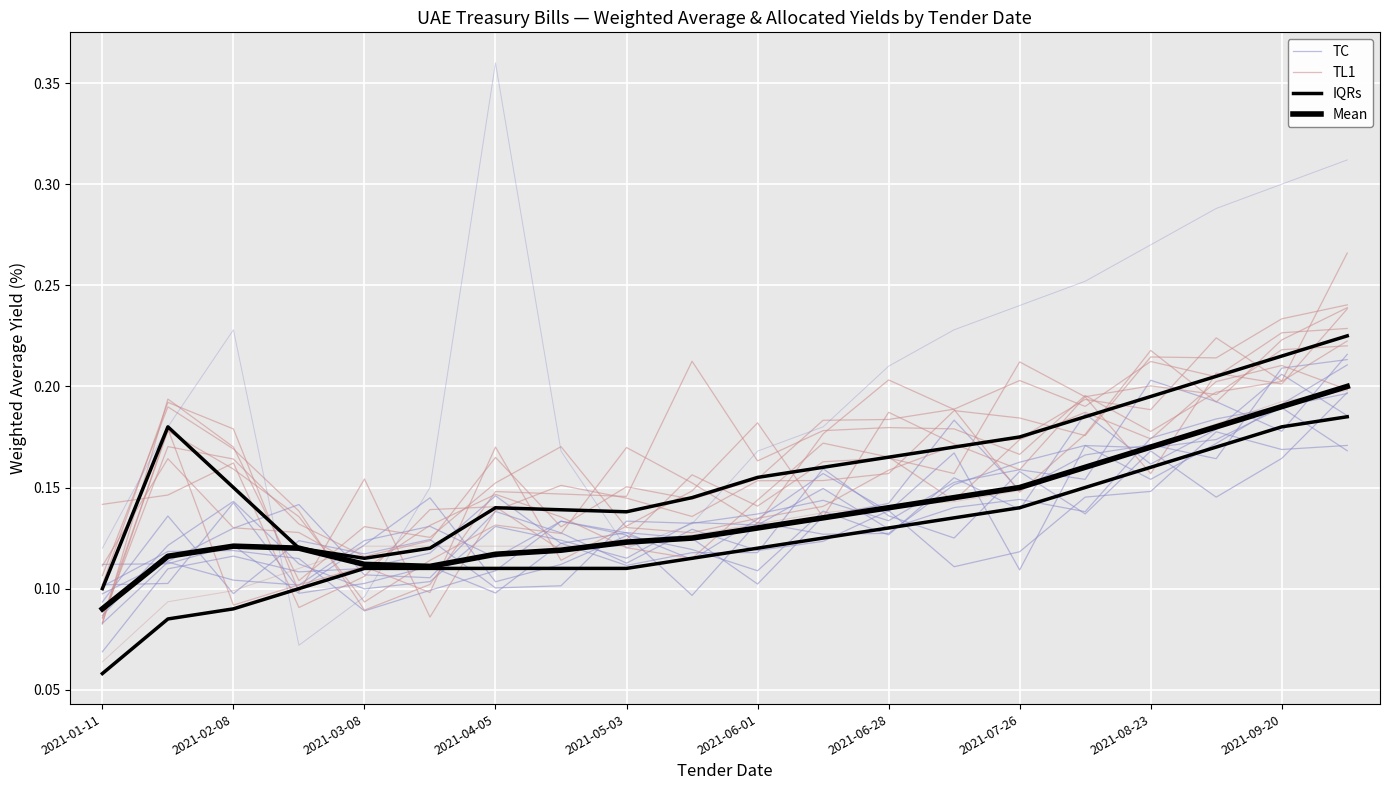

What is the average value of the TL1 series?

0.2